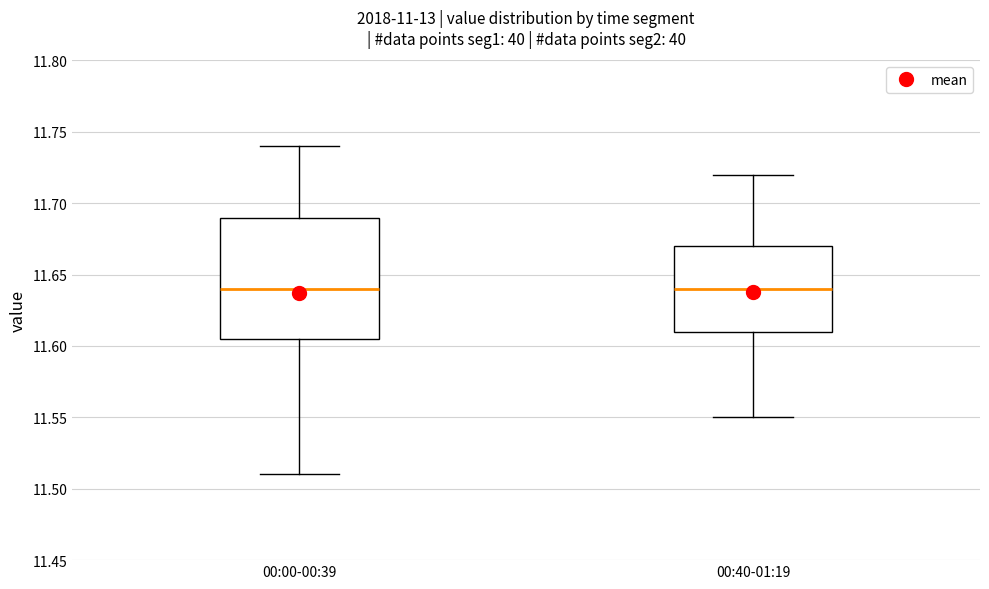

Where does the upper whisker of the box for 00:00-00:39 end on the y-axis? The values are not printed on the chart, so give them approximately, as read against the axis.

11.740